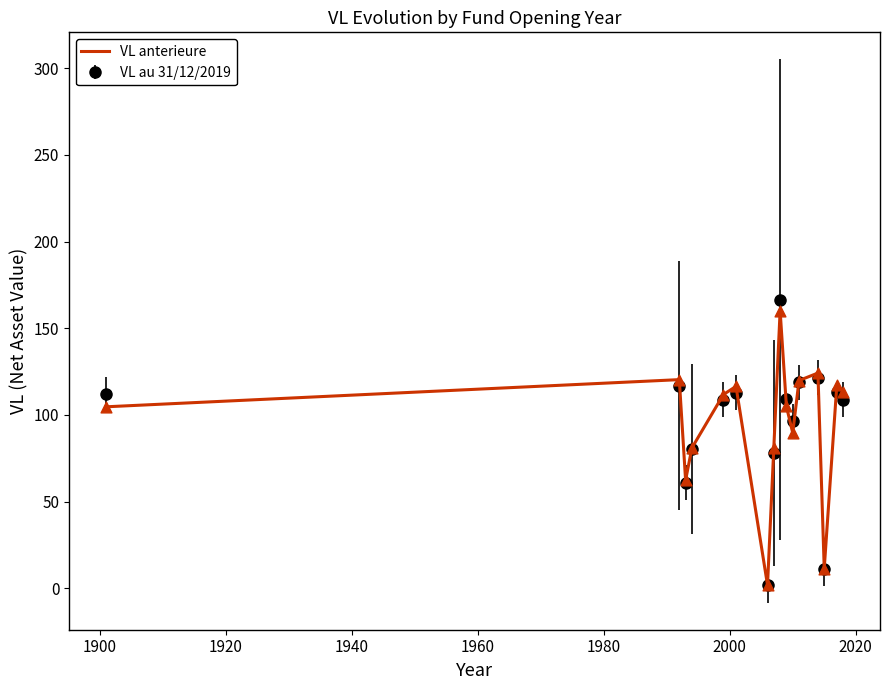

What is the maximum value shown in the chart?

166.5